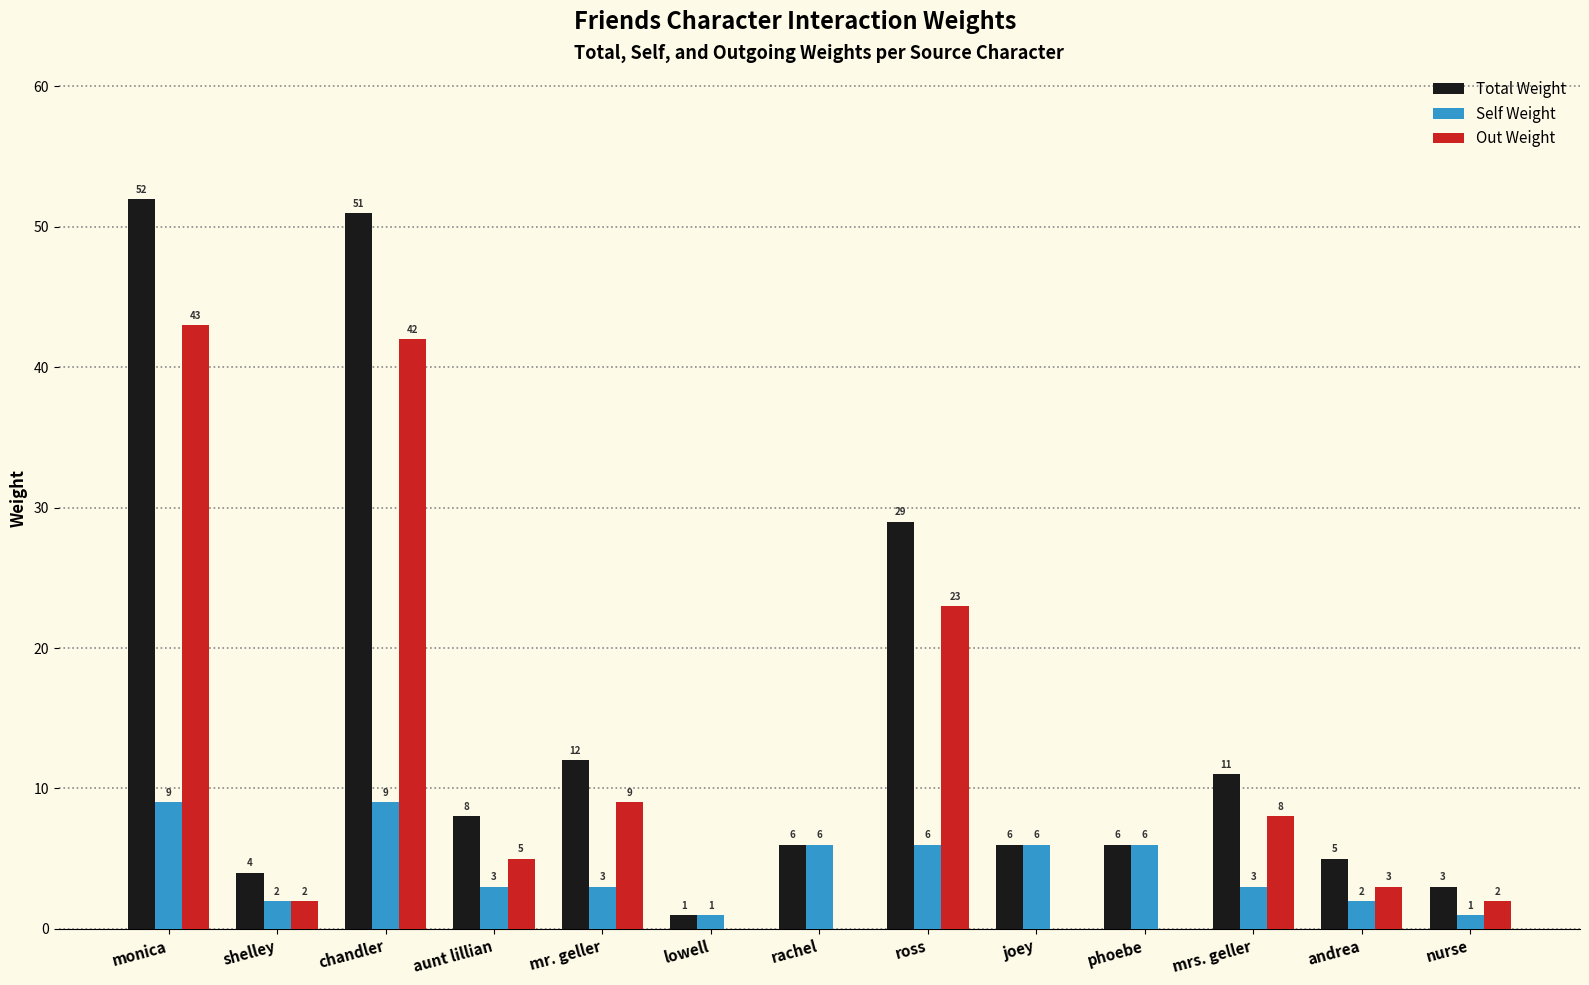

The Total Weight series shows 6 at phoebe. True or false?

True